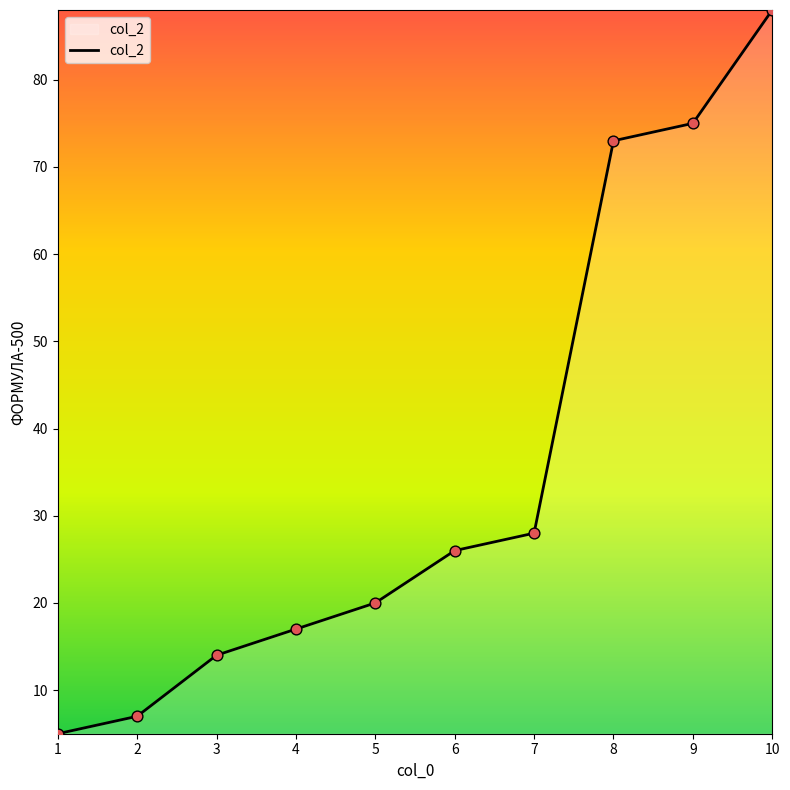

Which has a higher value, 9 or 5?

9